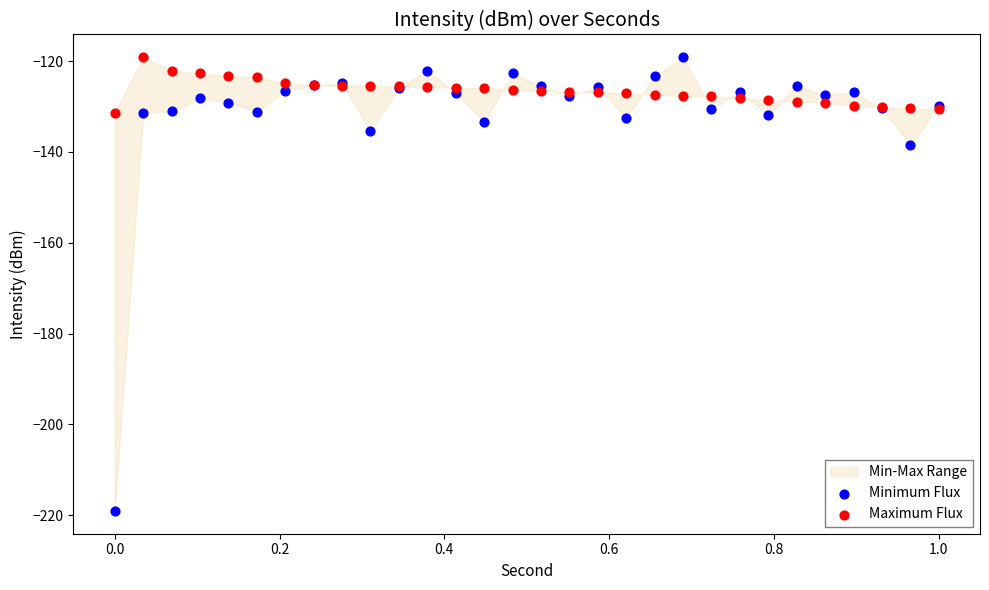

Which series has the widest spread of Y values?

Minimum Flux